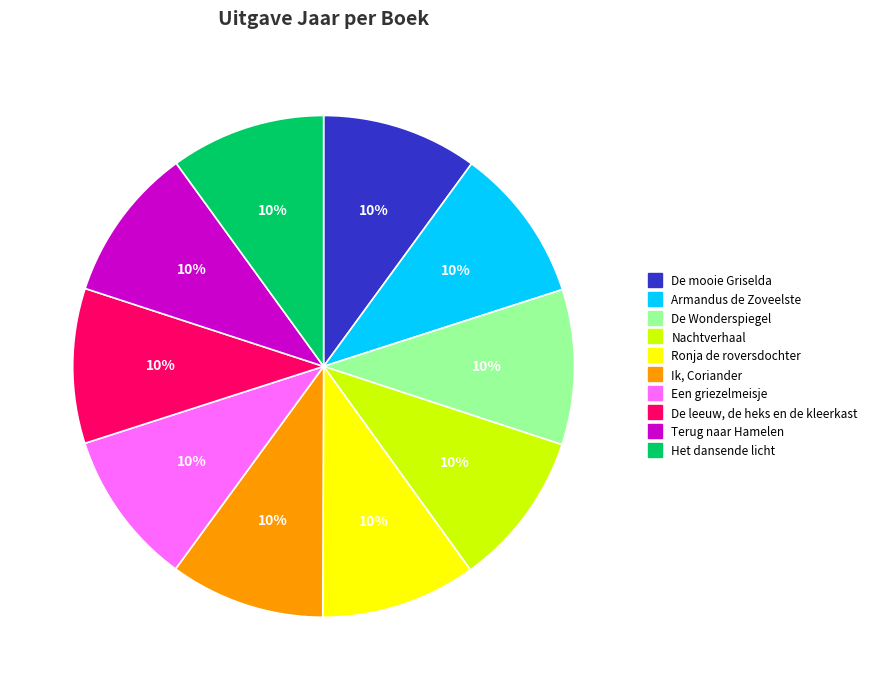

What is the ratio of the value at De Wonderspiegel to the value at Ik, Coriander?

1.0